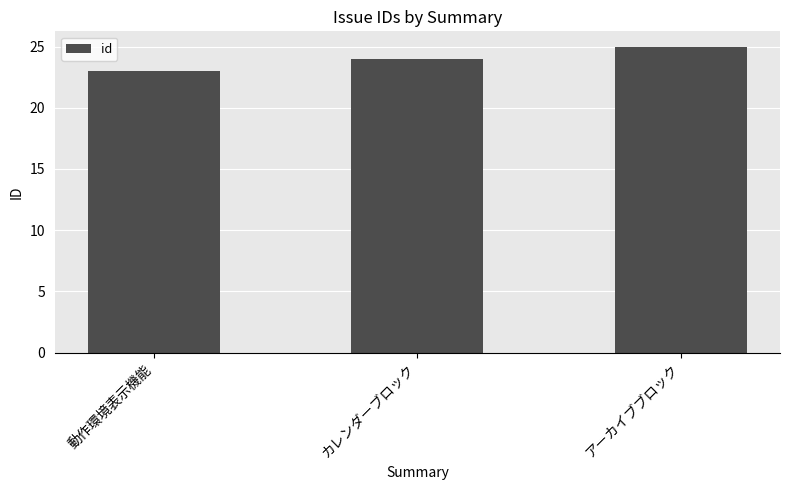

List the labels in order of value, smallest first.

動作環境表示機能, カレンダーブロック, アーカイブブロック